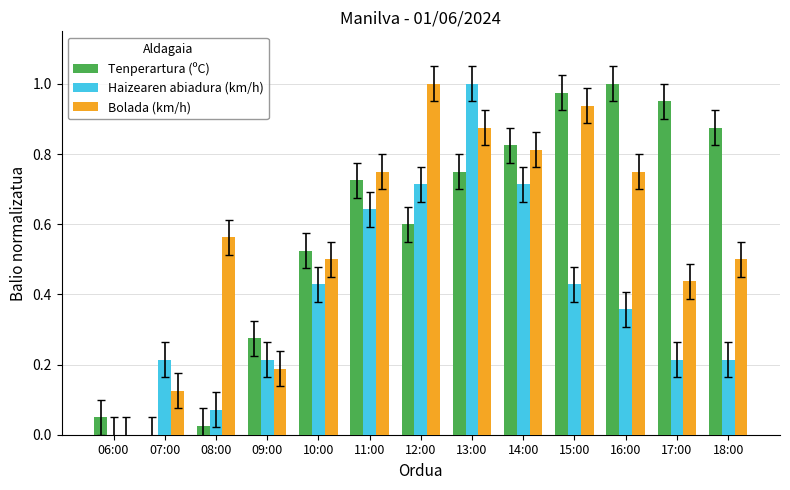

The value of Haizearen abiadura (km/h) at 06:00 is -0.3. True or false?

False